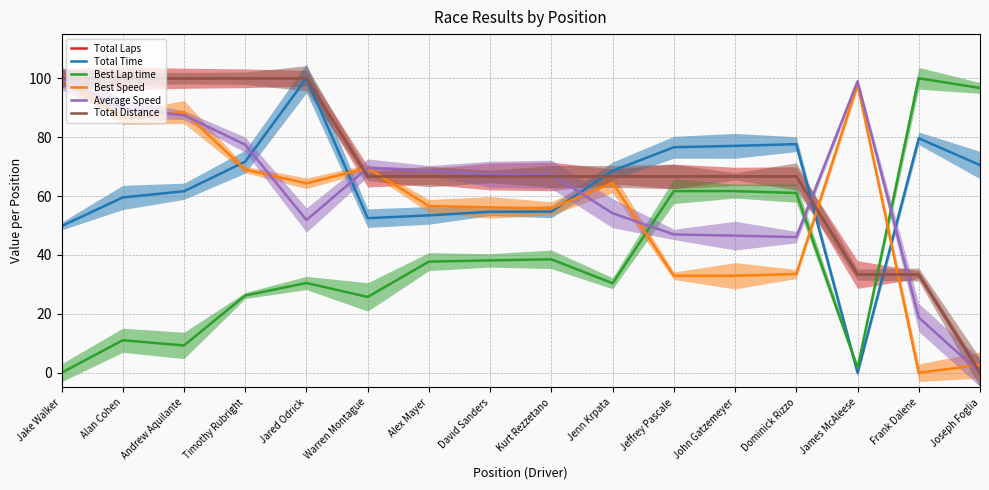

Rank the series at Alan Cohen from lowest to highest value.

Best Lap time, Total Time, Best Speed, Average Speed, Total Laps, Total Distance